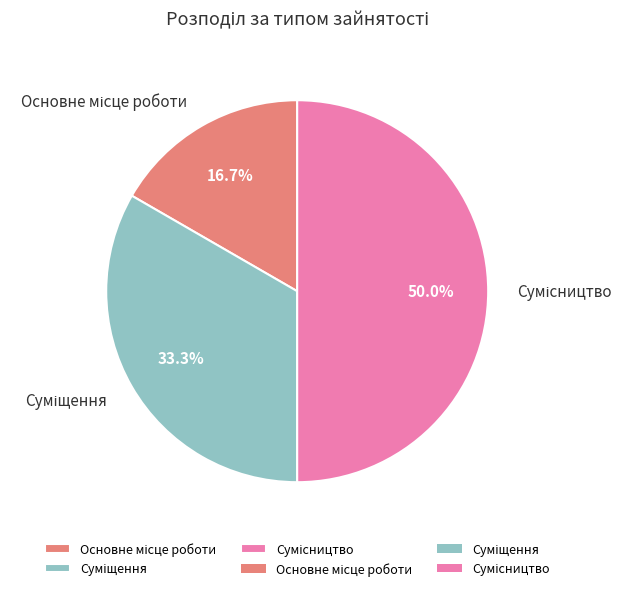

Rank the categories by value from lowest to highest.

Основне місце роботи, Суміщення, Сумісництво